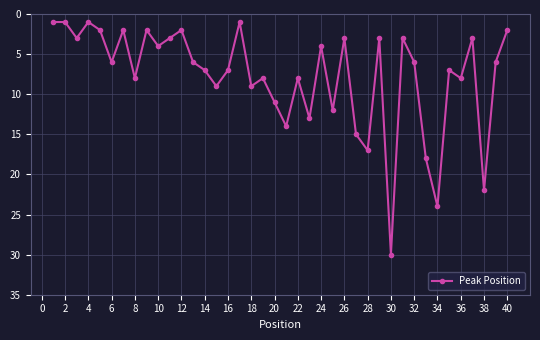

How many points are higher than both their immediate neighbors (excluding endpoints)?

14